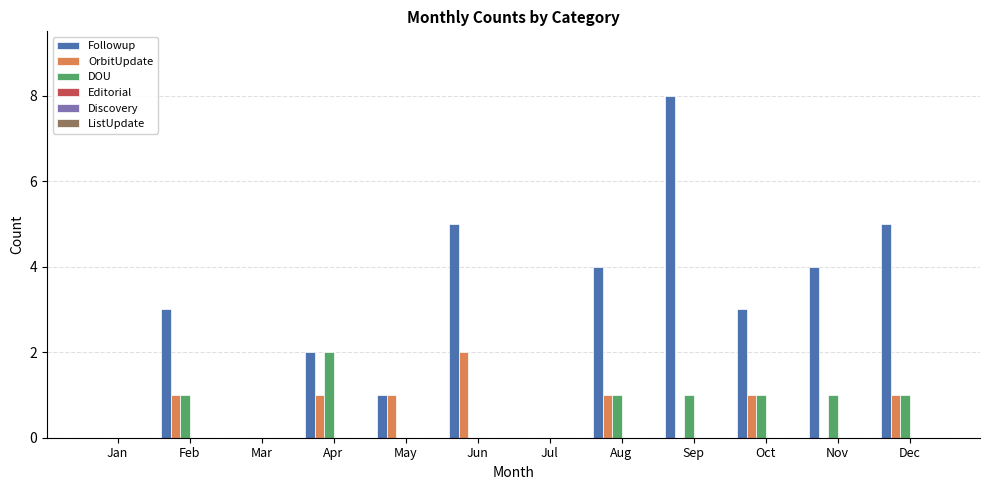

What is the total value across all series at Oct?

5